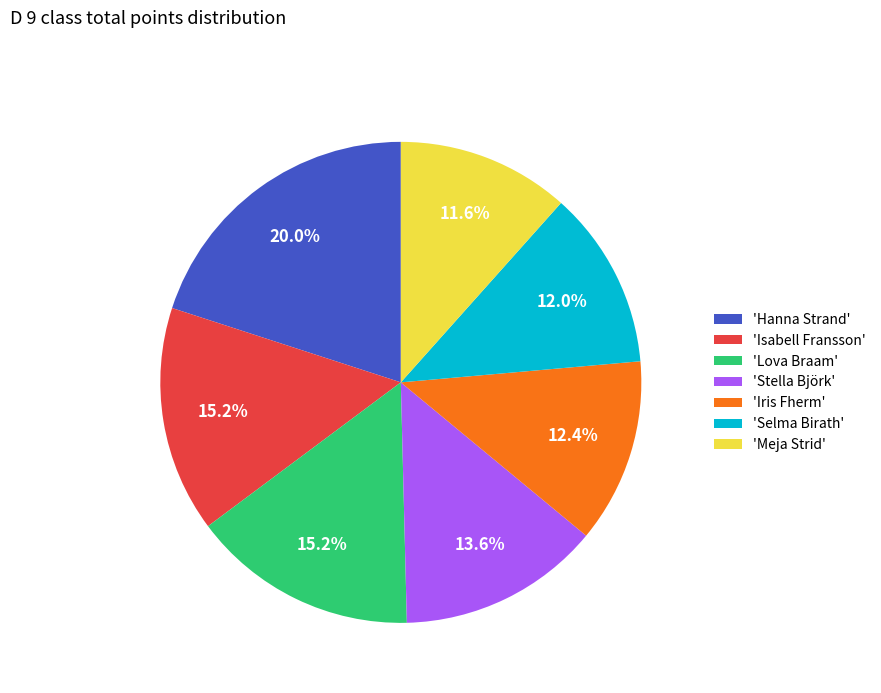

What is the ratio of the value at 'Hanna Strand' to the value at 'Stella Björk'?

1.5